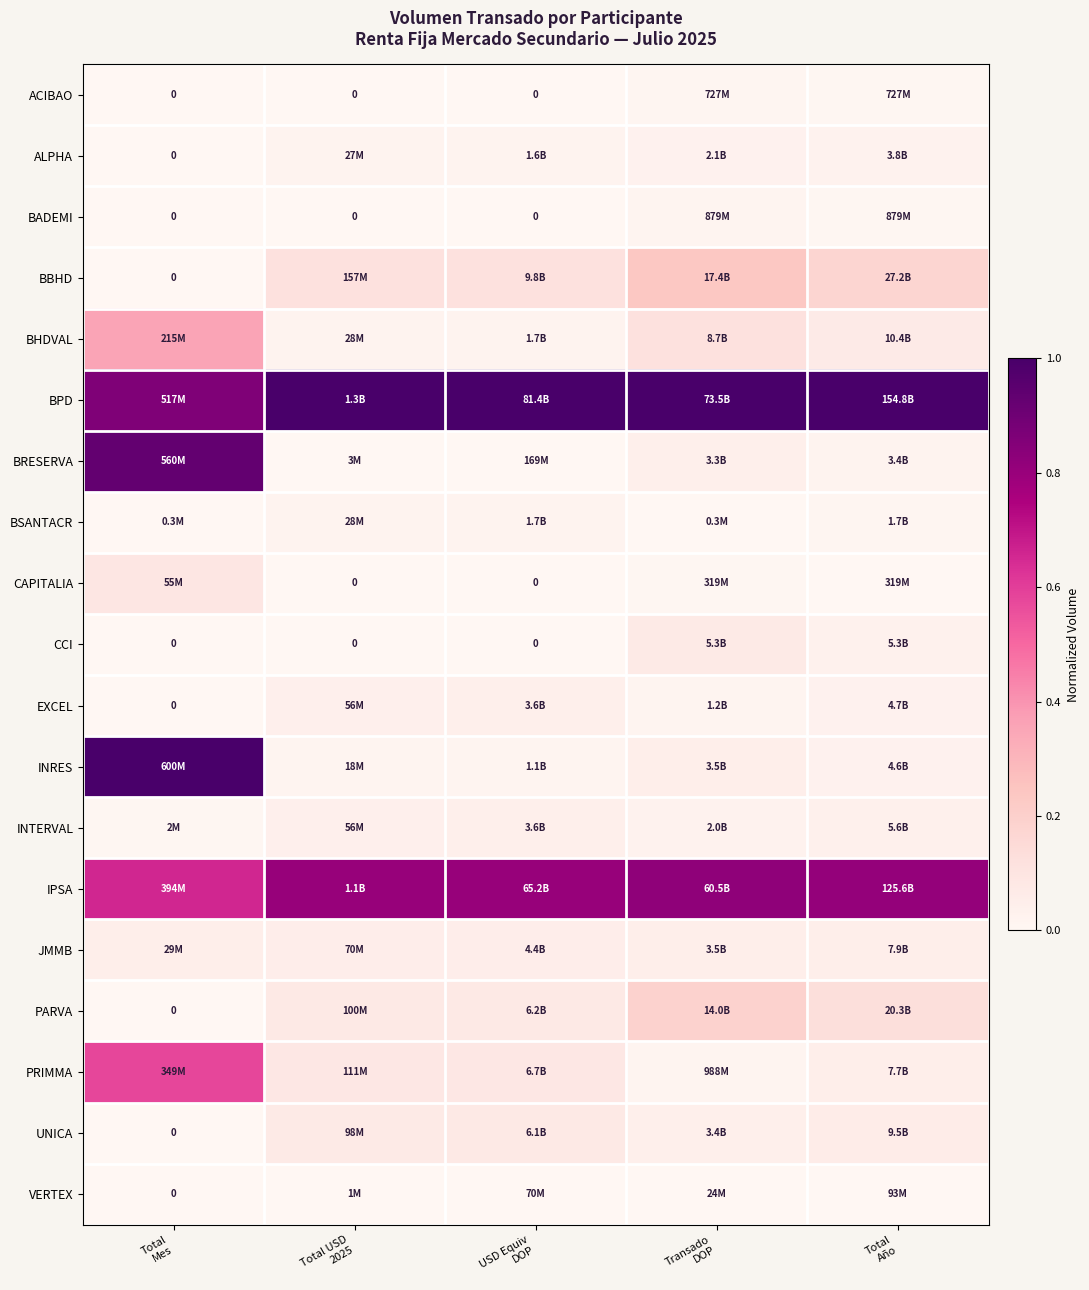

What is the greatest value displayed?

1.0